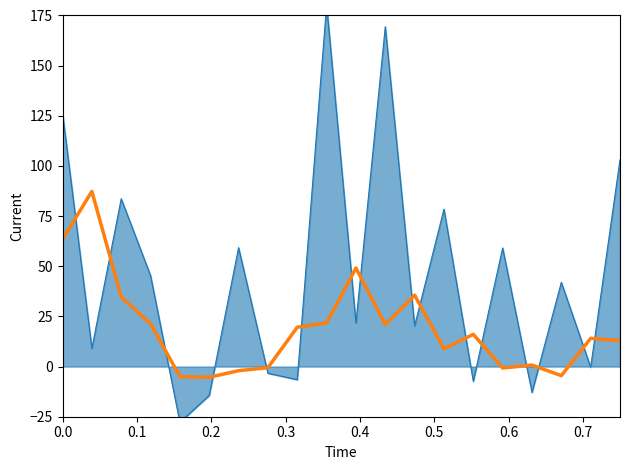

True or false: the data has more than 0 interior local peaks.

True